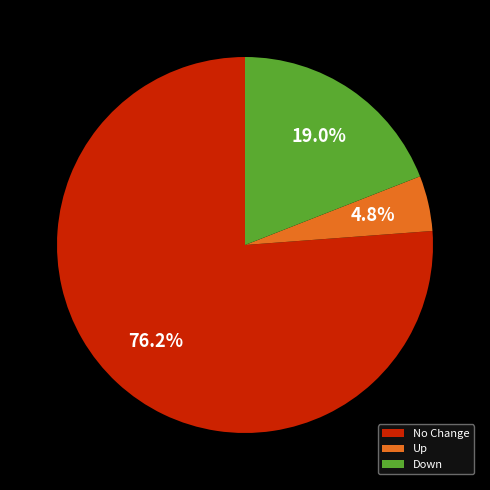

Between No Change and Down, which is larger?

No Change